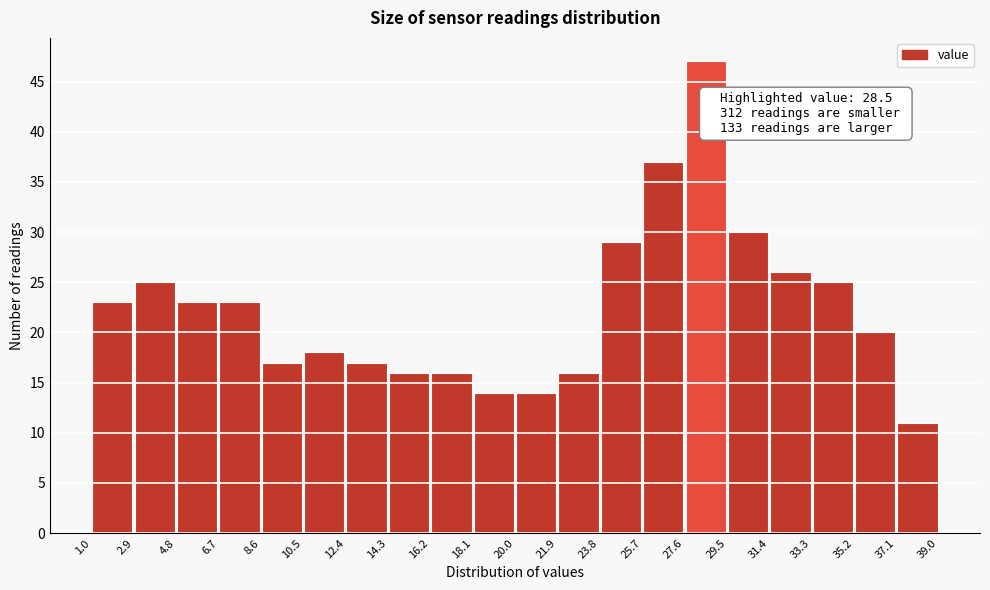

Which range on the x-axis has the tallest bar?

27.6 to 29.5